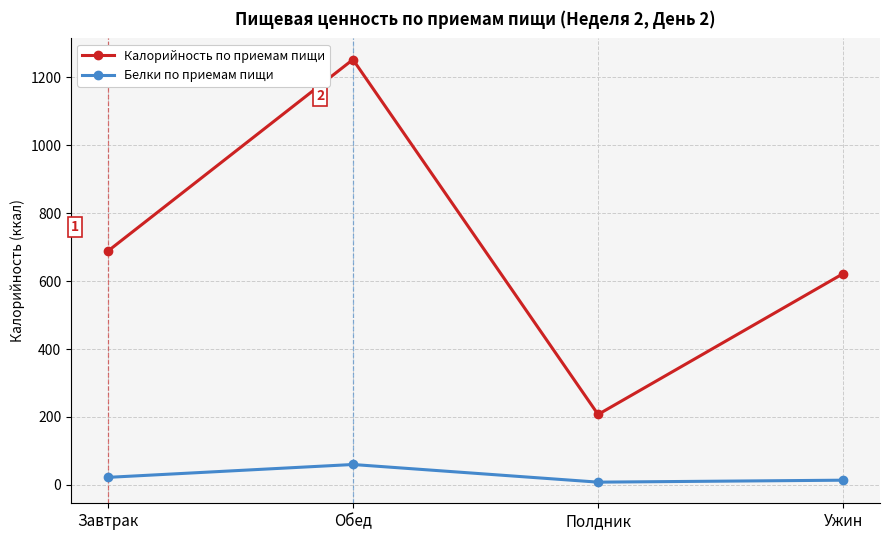

Rank the series by their average value, from lowest to highest.

Белки по приемам пищи, Калорийность по приемам пищи